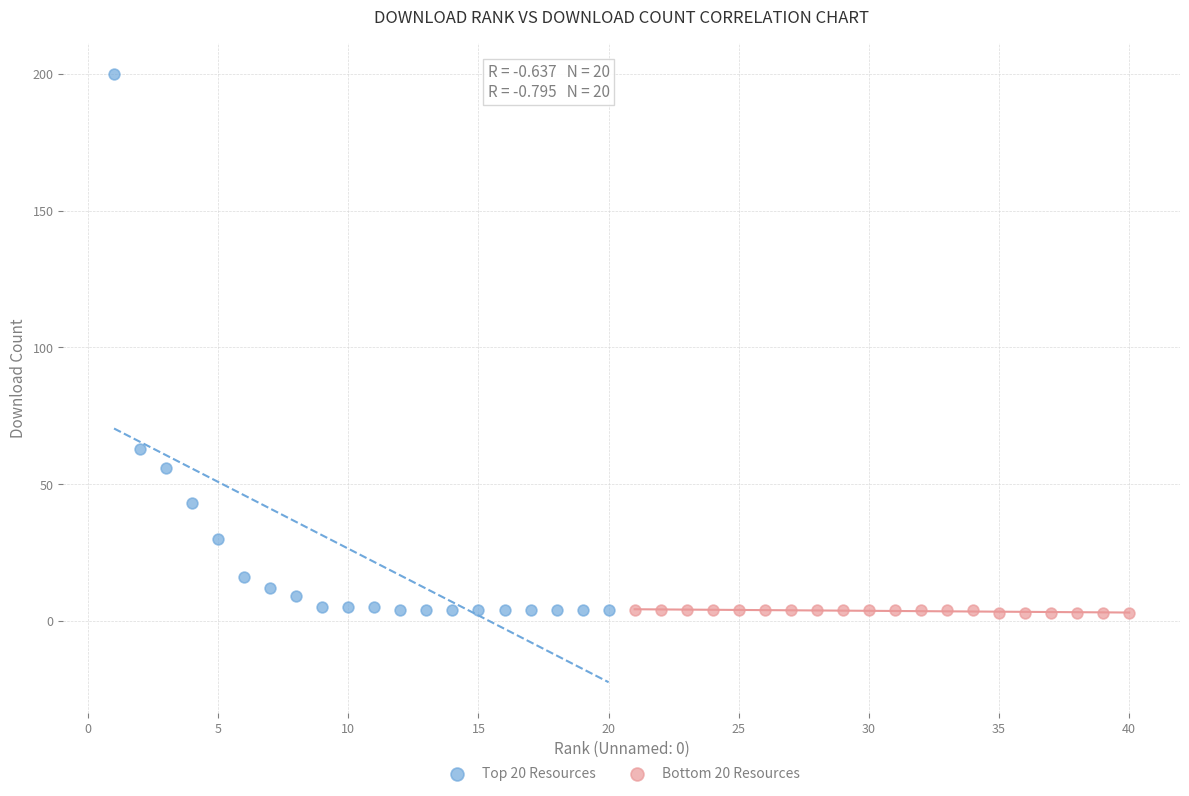

Which series has the widest spread of Y values?

Top 20 Resources